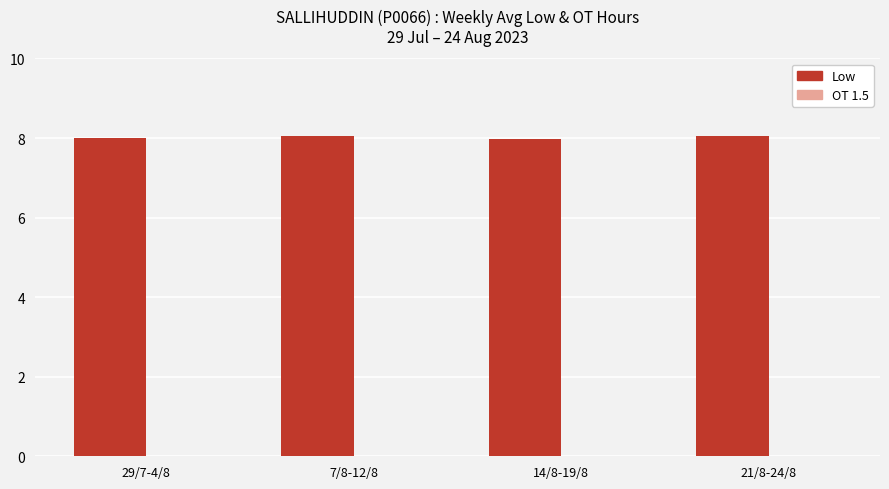

What is the minimum value shown in the chart?

8.0